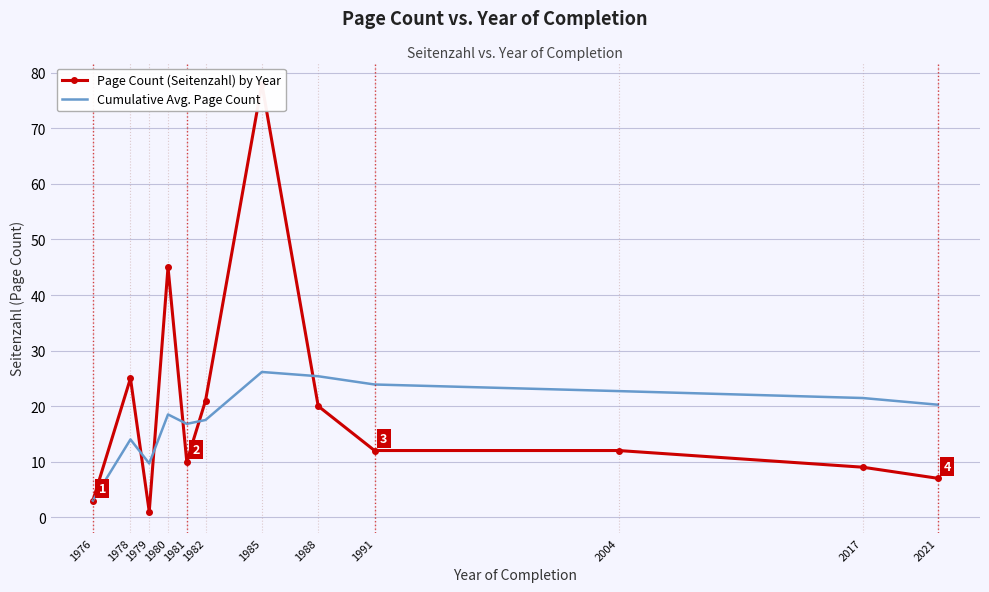

Is it true that Cumulative Avg. Page Count equals 22.7 at 2004?

True